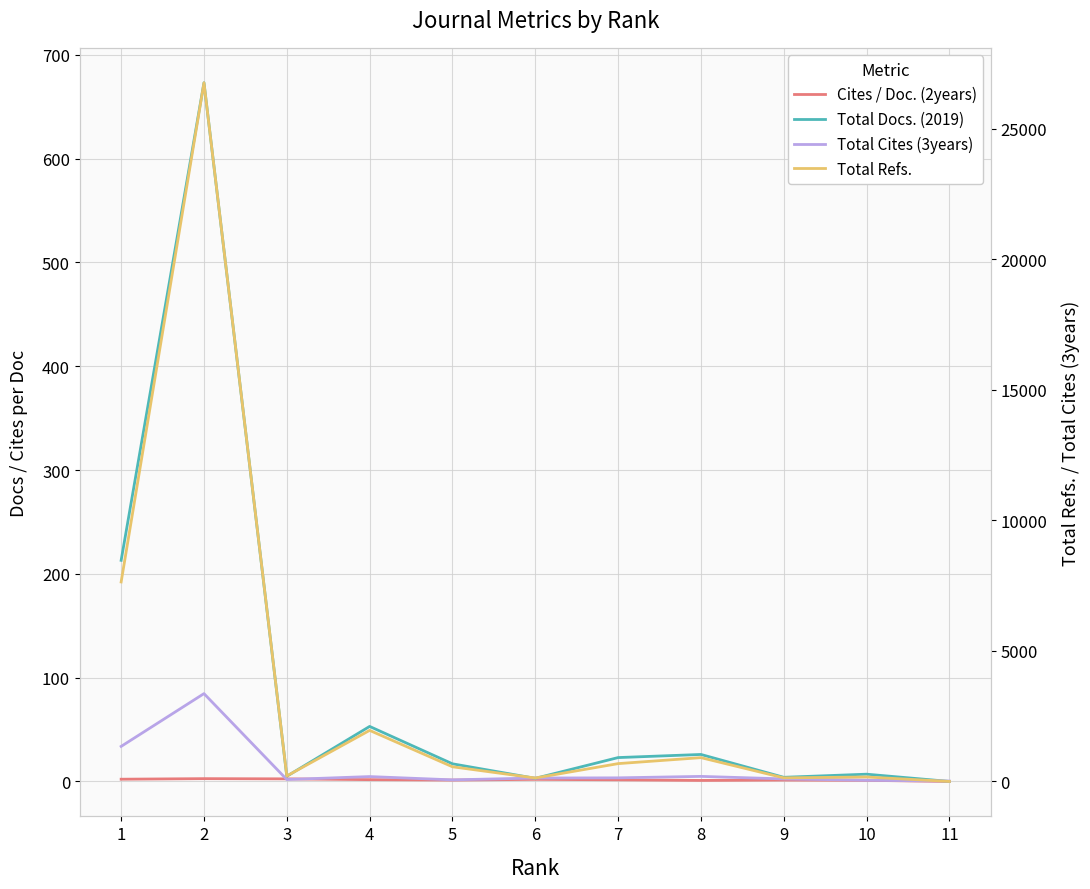

Does the chart display data point markers on the line(s)?

No